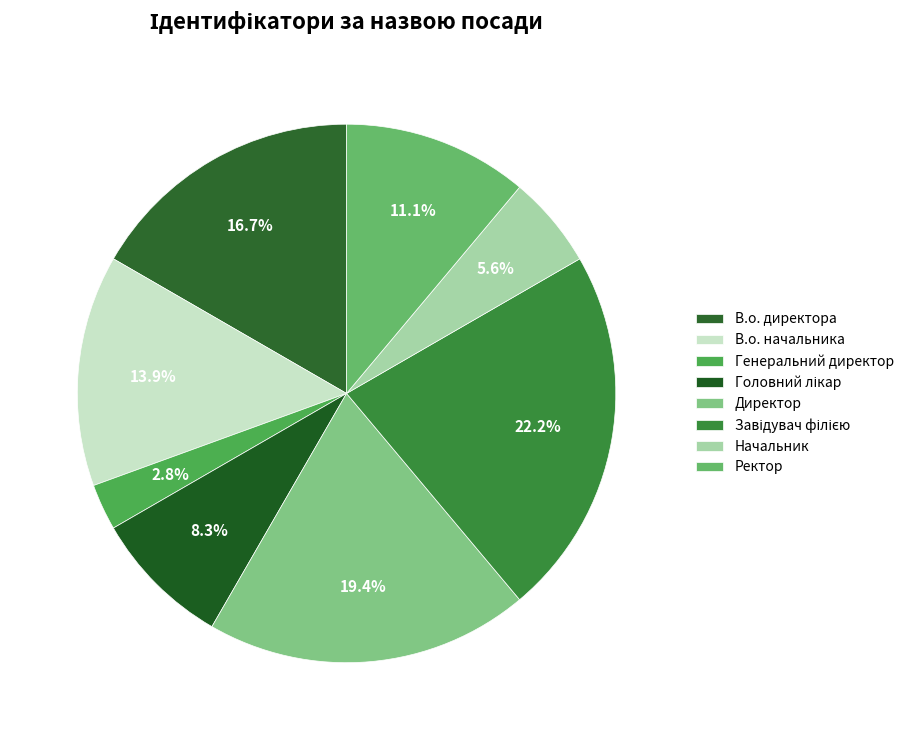

Rank the categories by value from highest to lowest.

Завідувач філією, Директор, В.о. директора, В.о. начальника, Ректор, Головний лікар, Начальник, Генеральний директор